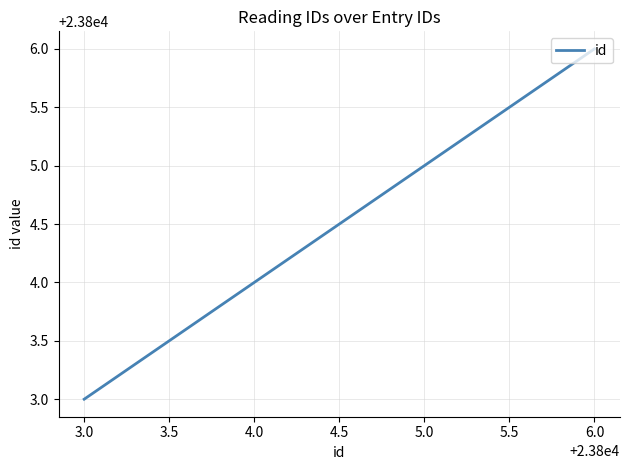

What is the difference between the maximum and minimum values?

3